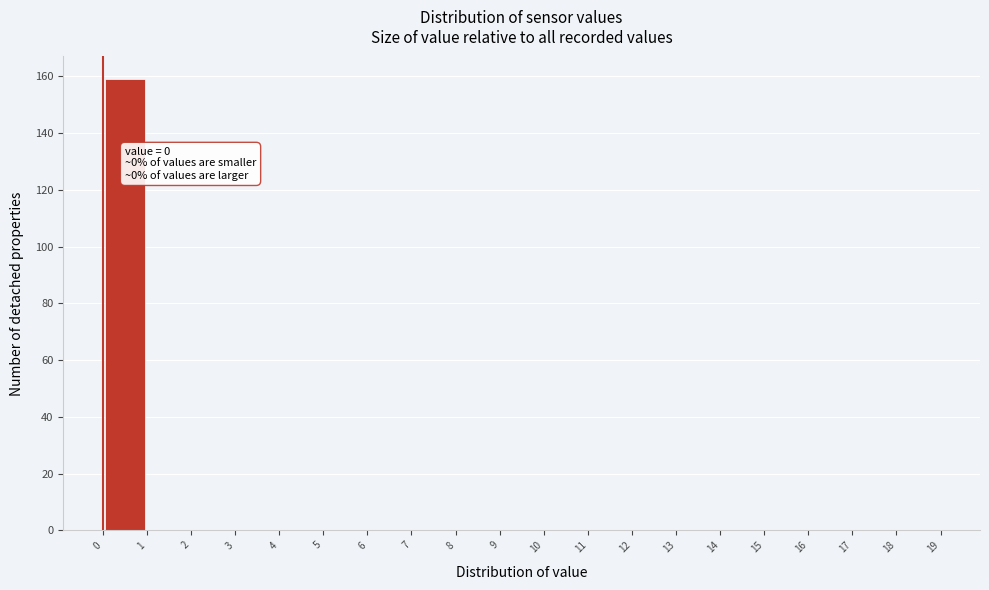

Which range on the x-axis has the tallest bar?

0 to 1